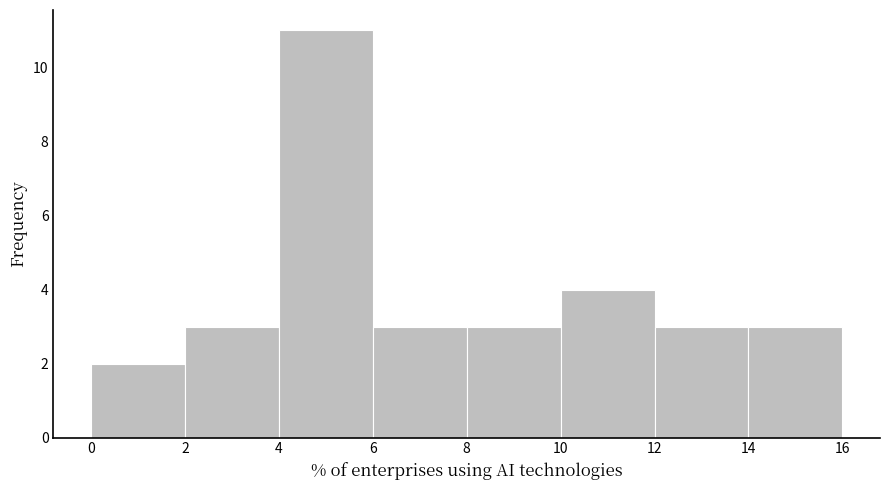

Reading left to right, transcribe this chart: for each bar, give the range it covers on the x-axis and its height. The values are not printed on the chart, so give them approximately, as read against the axis.

0 to 2: 2
2 to 4: 3
4 to 6: 11
6 to 8: 3
8 to 10: 3
10 to 12: 4
12 to 14: 3
14 to 16: 3